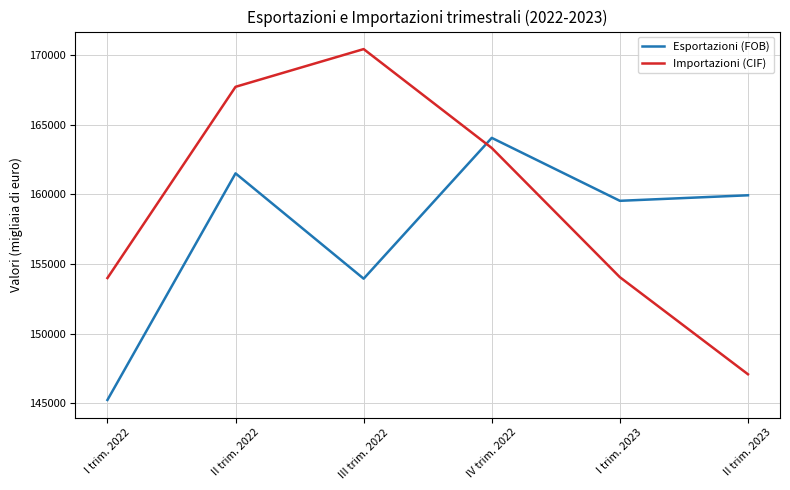

List the series in order of their peak value, highest first.

Importazioni (CIF), Esportazioni (FOB)